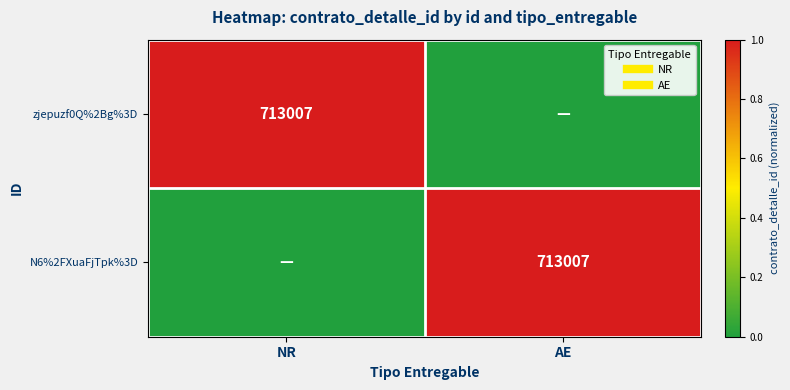

At which label does zjepuzf0Q%2Bg%3D reach its minimum?

AE